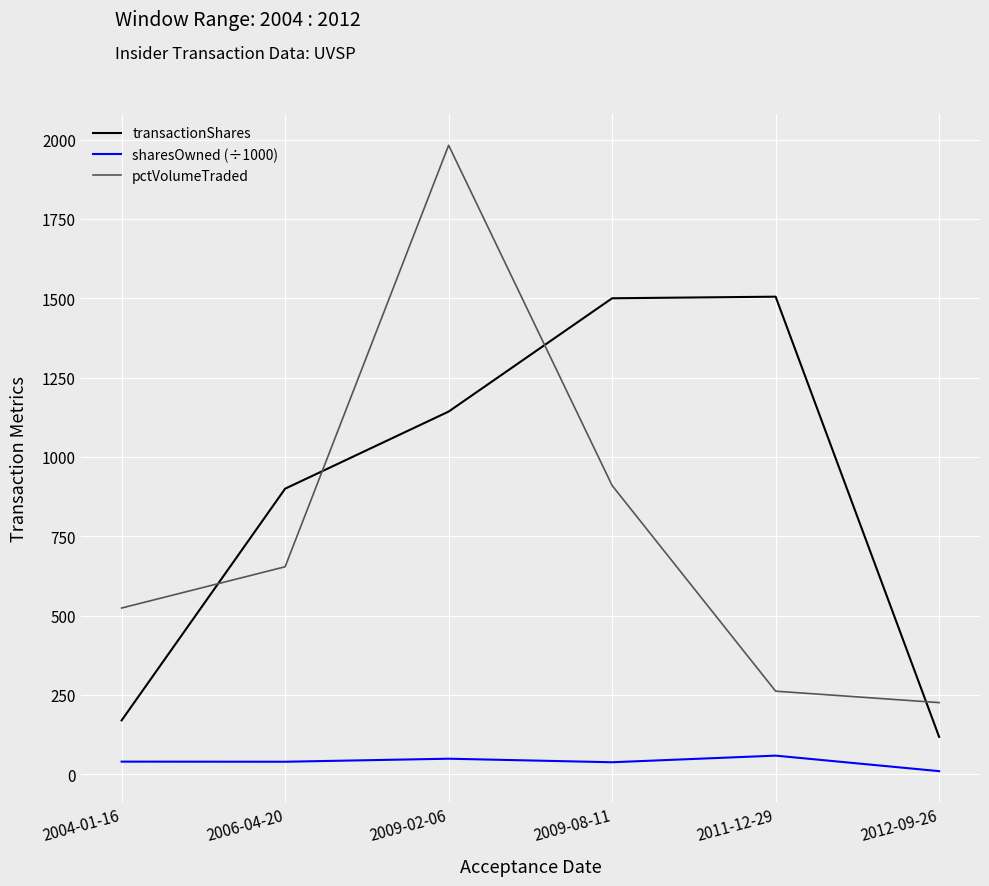

Rank the series by their average value, from lowest to highest.

sharesOwned (÷1000), pctVolumeTraded, transactionShares